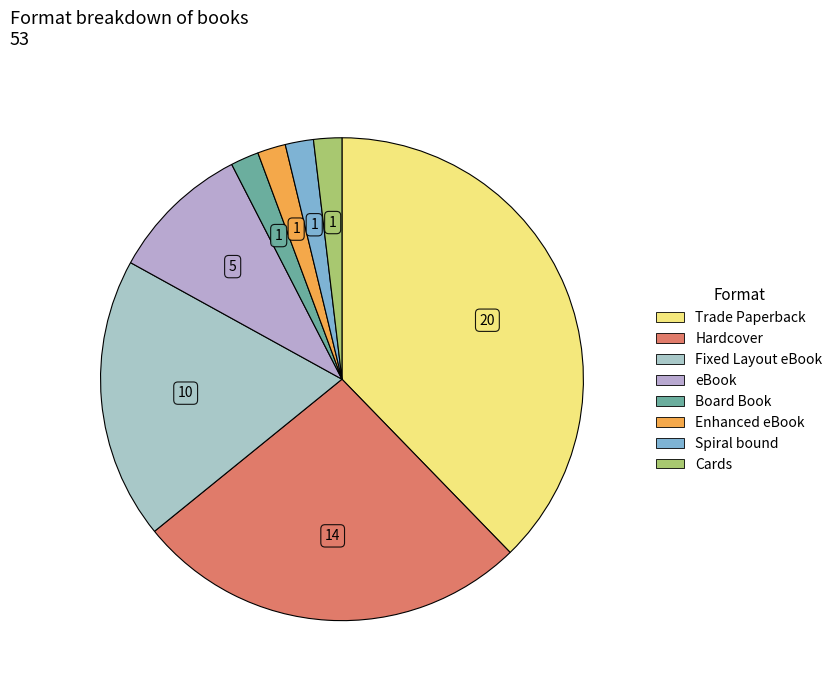

Does Enhanced eBook represent more than half of the total?

No